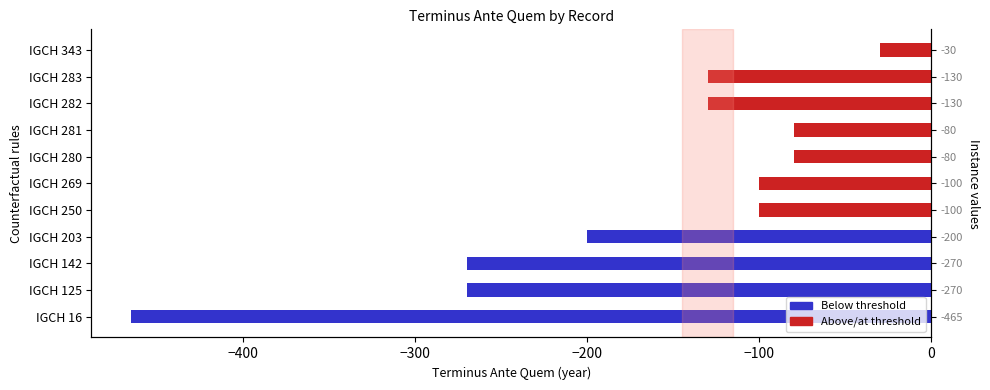

What is the smallest value displayed?

-465